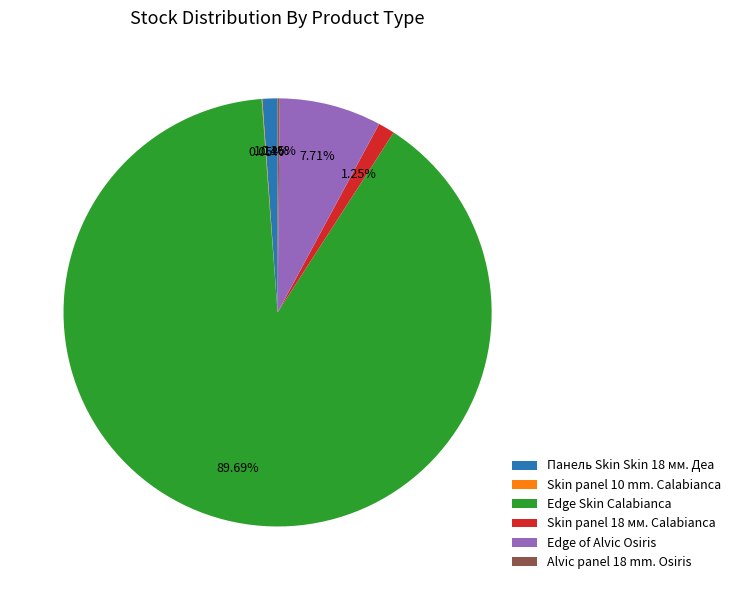

Which category has the biggest portion of the pie?

Edge Skin Calabianca